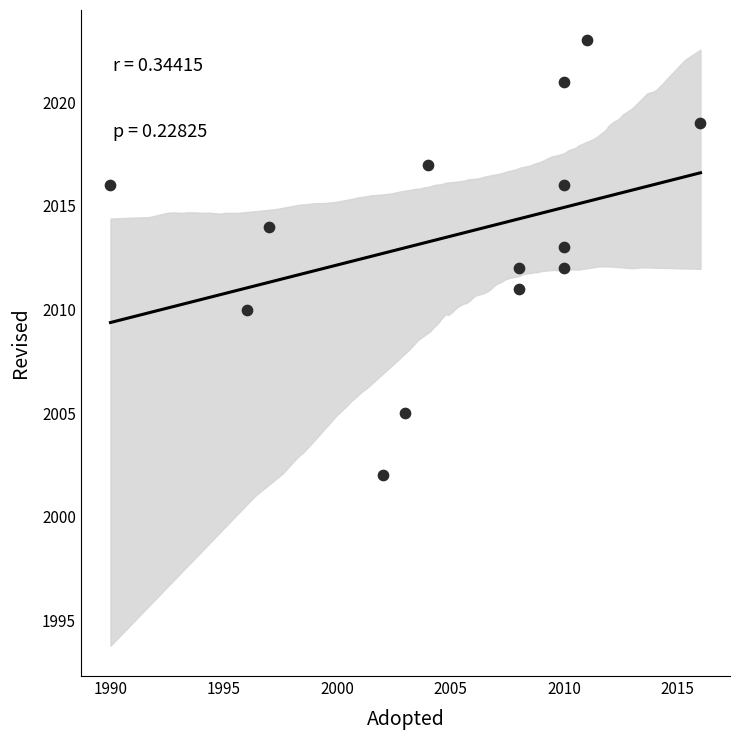

What is the range of X values (max minus min)?

26